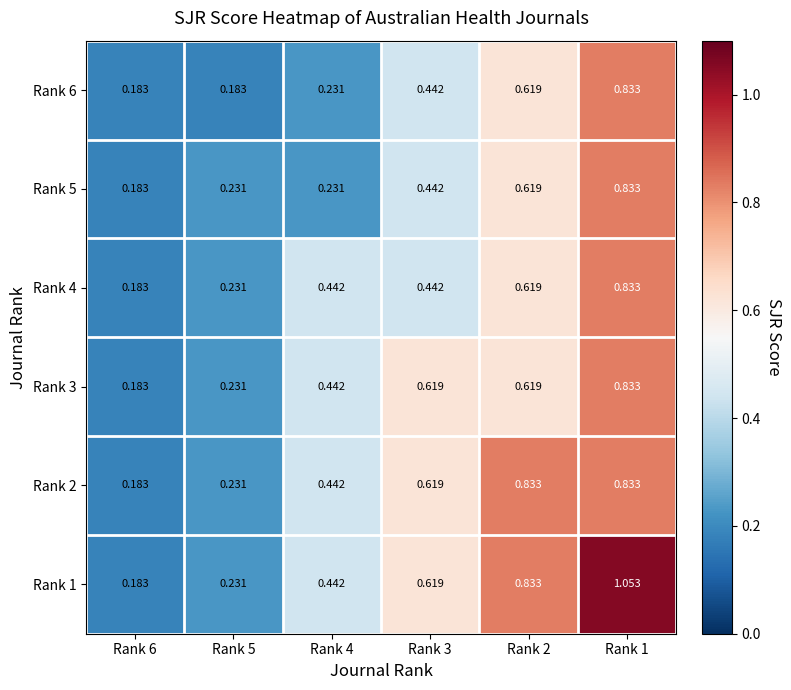

Is the value of Rank 4 at Rank 6 greater than the value of Rank 6 at Rank 4?

No